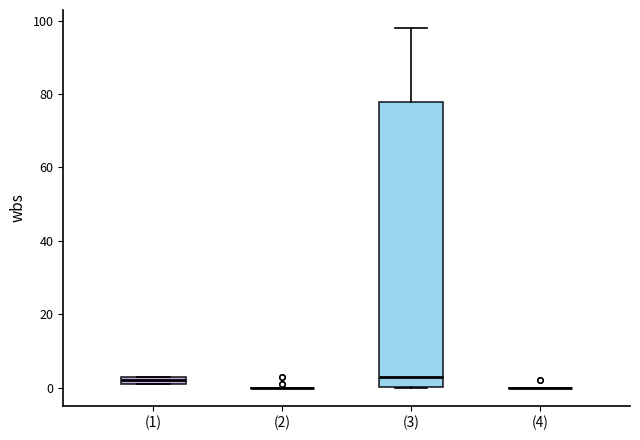

Which box is the tallest, from its lower edge to its upper edge?

(3)